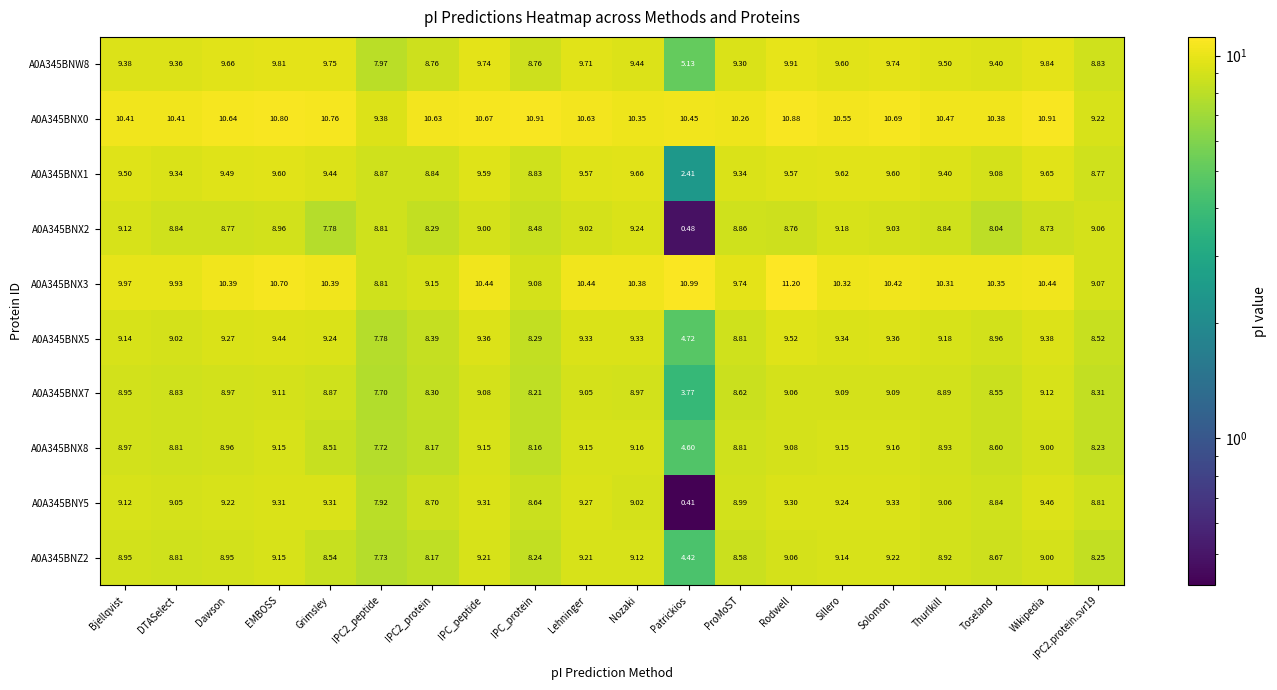

At which label does A0A345BNX1 first exceed 9?

Bjellqvist